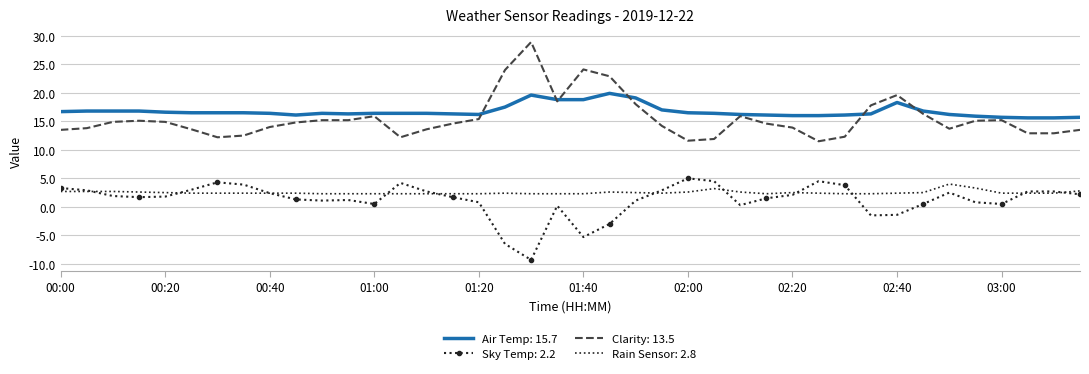

True or false: Air Temp: 15.7 and Sky Temp: 2.2 cross at least once.

False